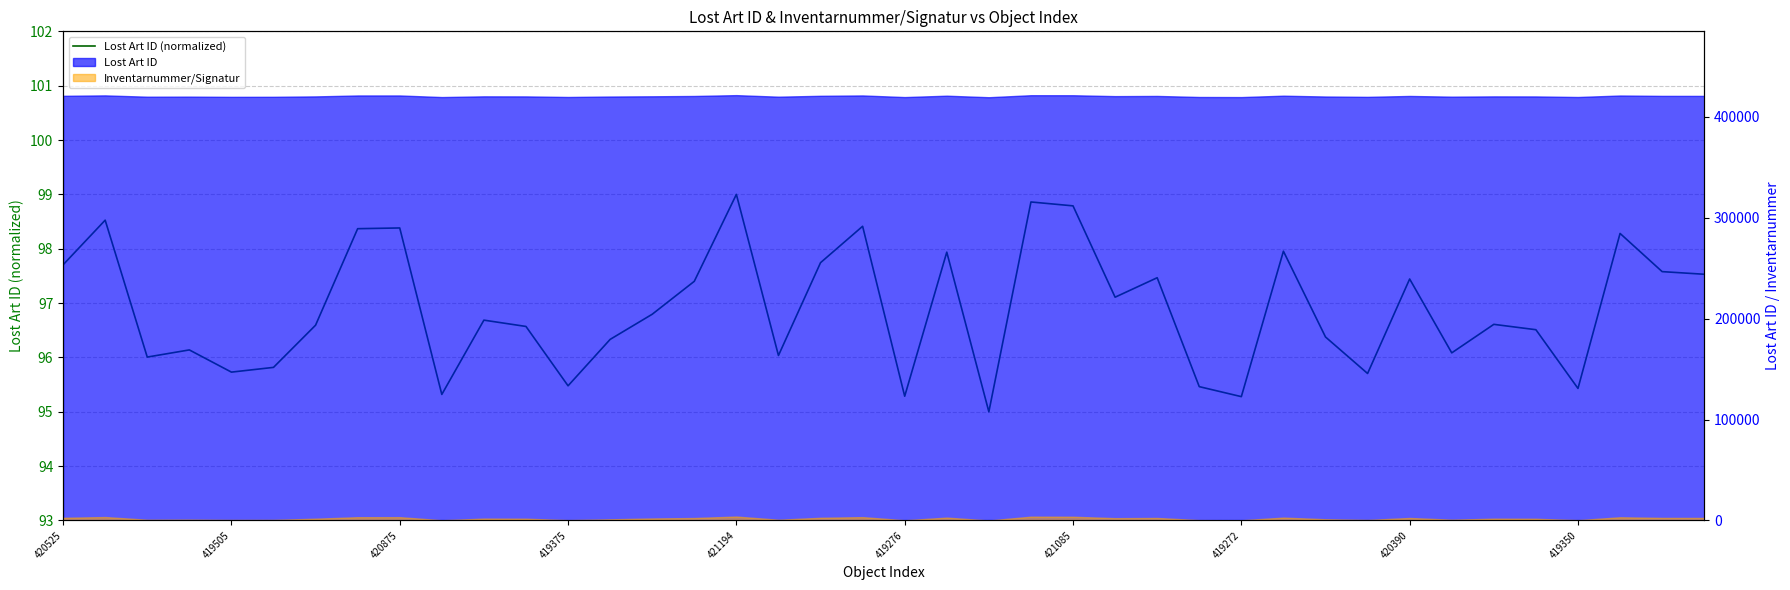

List the labels in order of value, largest first.

16, 23, 24, 419505, 19, 420390, 419272, 37, 29, 21, 18, 420525, 38, 39, 26, 32, 15, 25, 14, 10, 34, 421085, 11, 35, 30, 13, 419375, 33, 17, 420875, 419276, 421194, 31, 12, 27, 36, 419350, 20, 28, 22